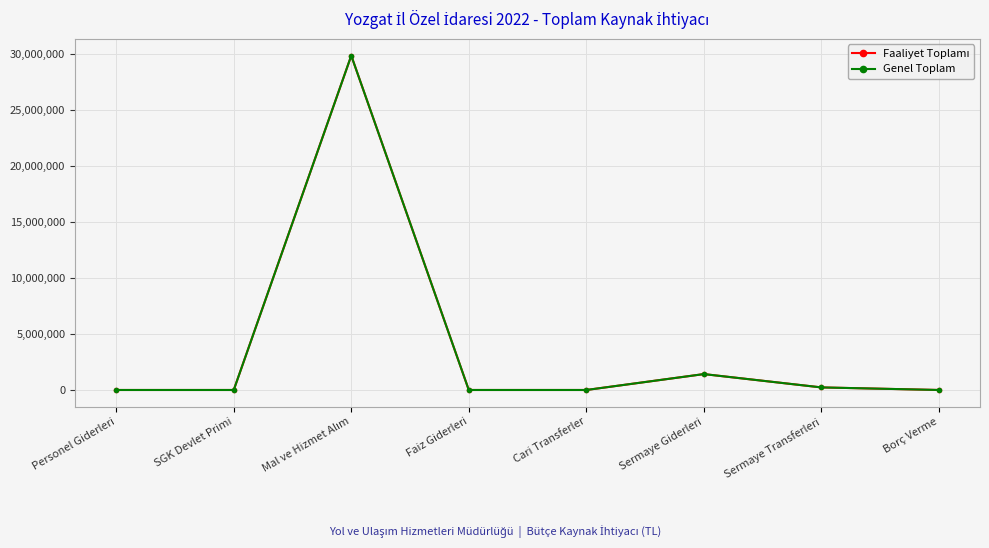

Which series has the largest total across all categories?

Faaliyet Toplamı